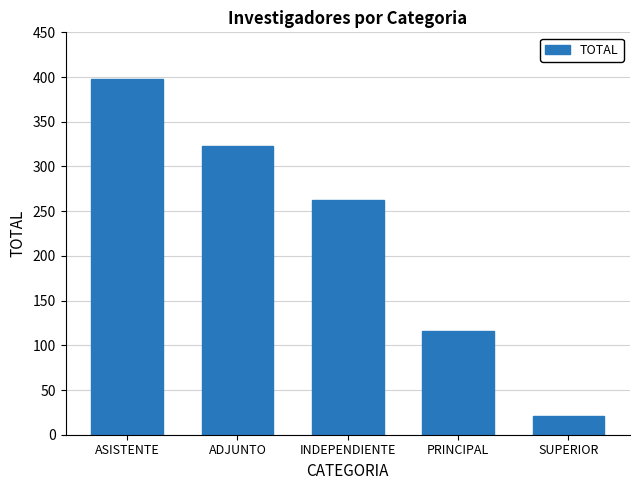

Count the values in the range 116 to 323.

3